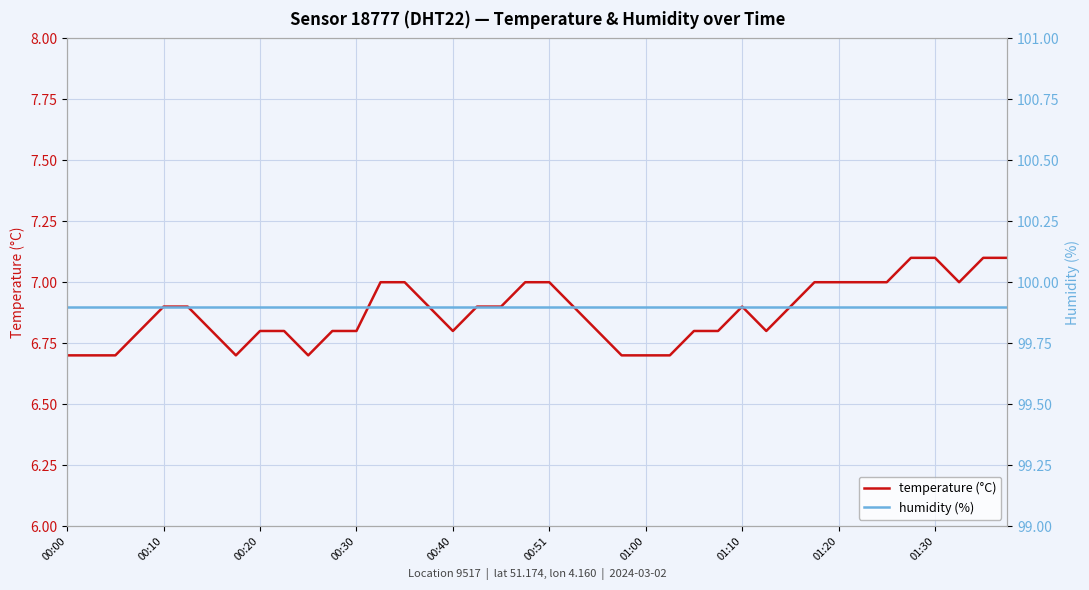

Rank the series at 13 from highest to lowest value.

humidity (%), temperature (°C)